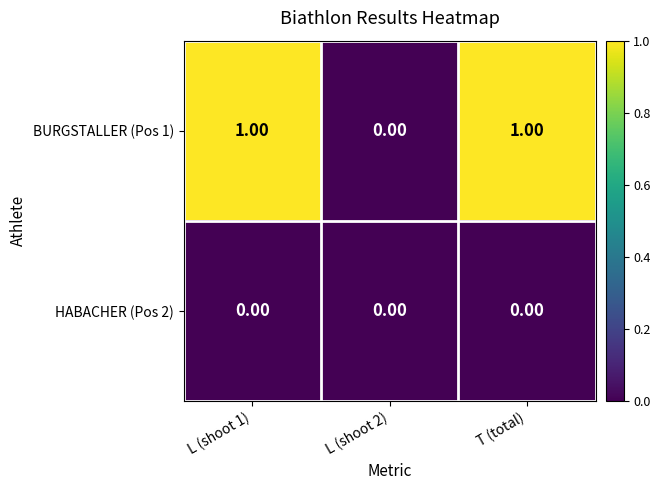

Count the number of categories in the chart.

3